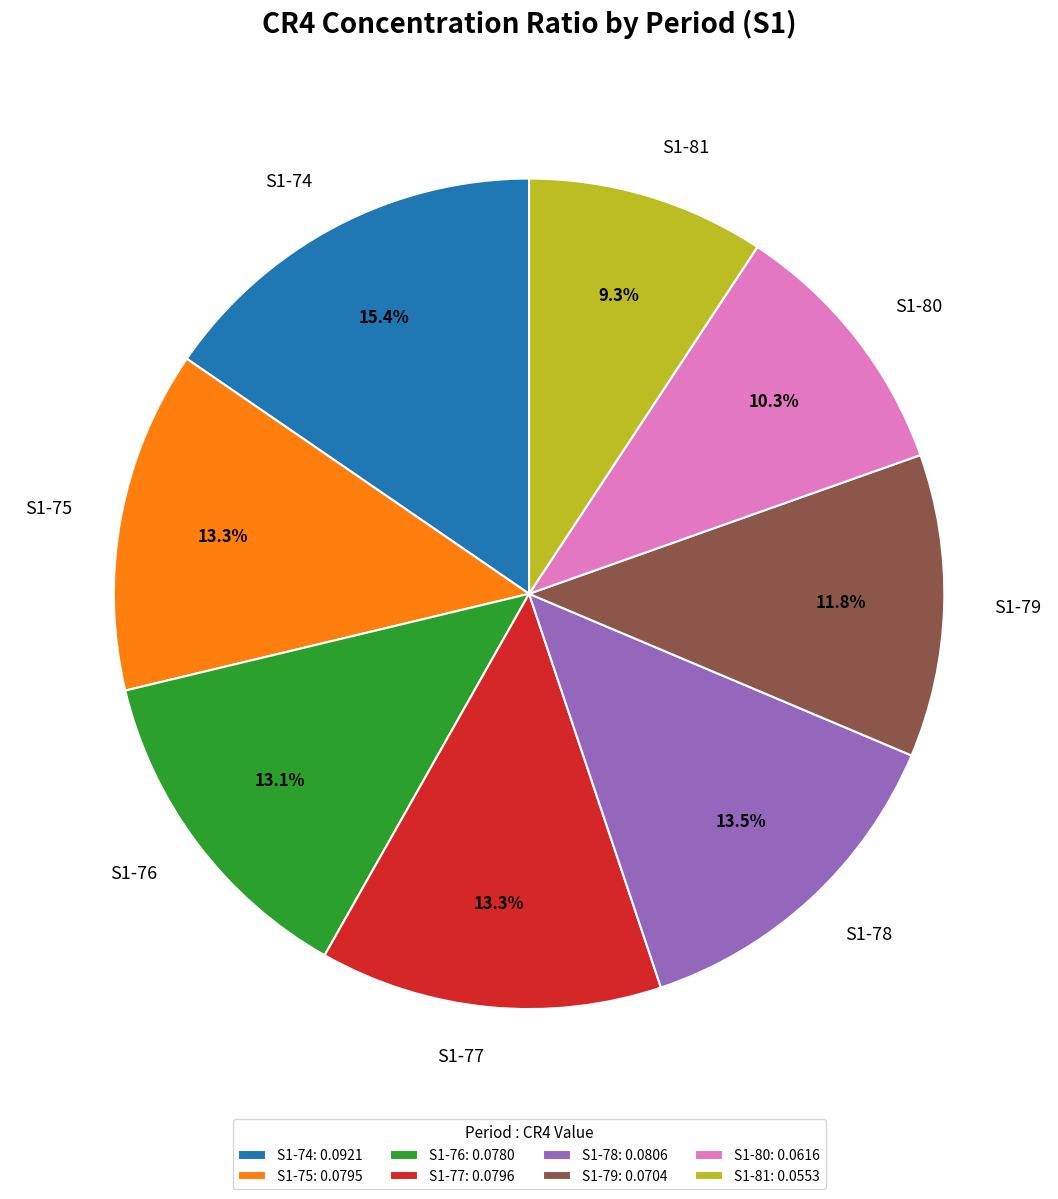

How many slices are in this pie chart?

8